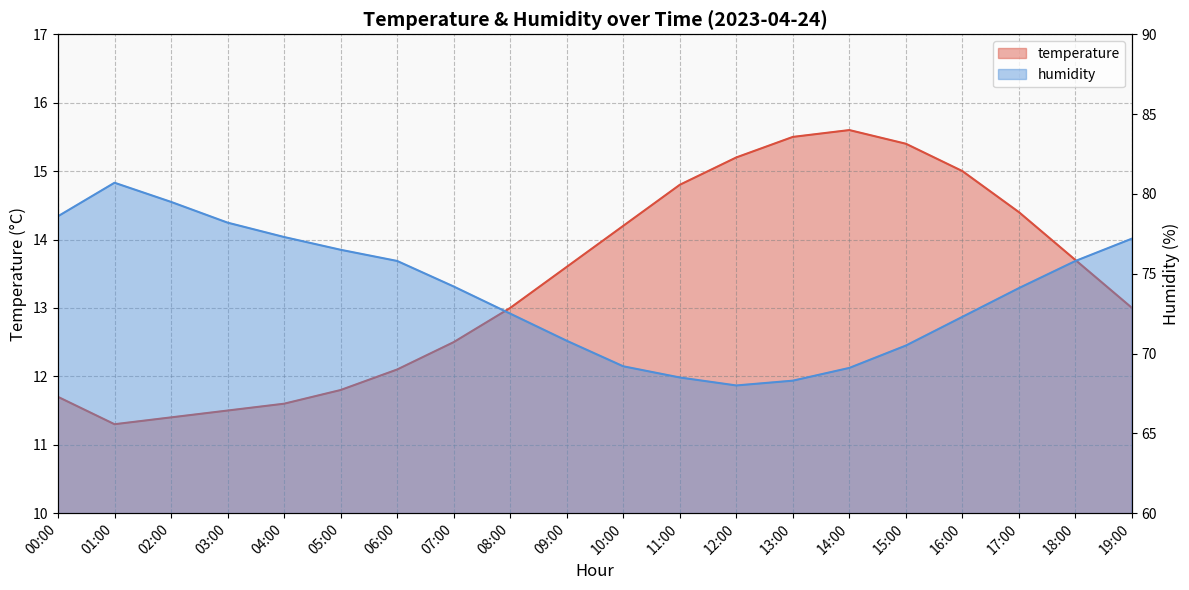

Is the value of humidity at 12:00 greater than the value of temperature at 00:00?

Yes